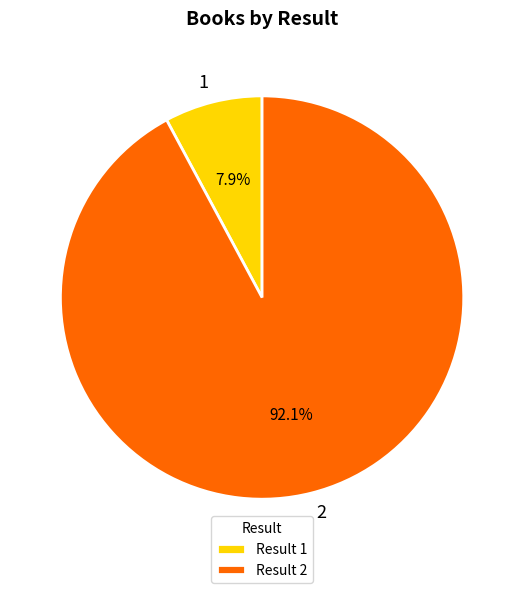

Is there a majority slice in this chart?

Yes